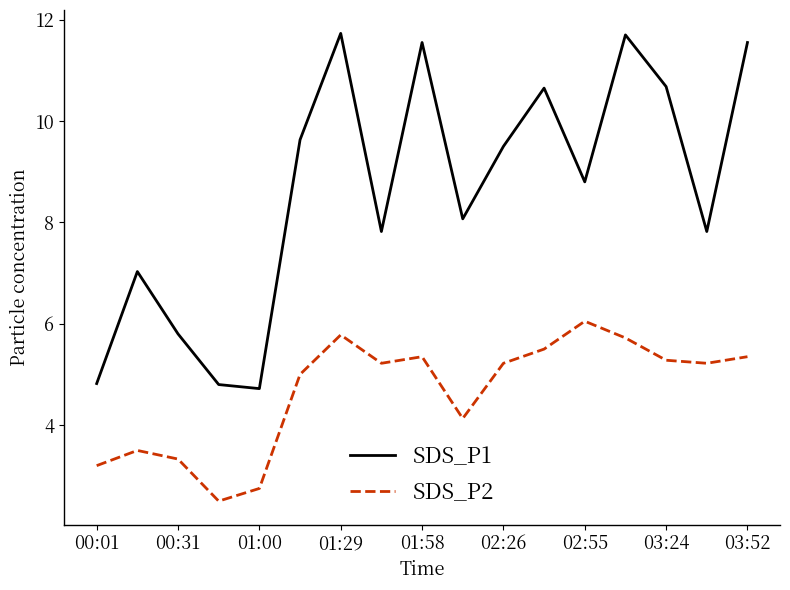

What is the lowest value of the SDS_P1 series?

4.7